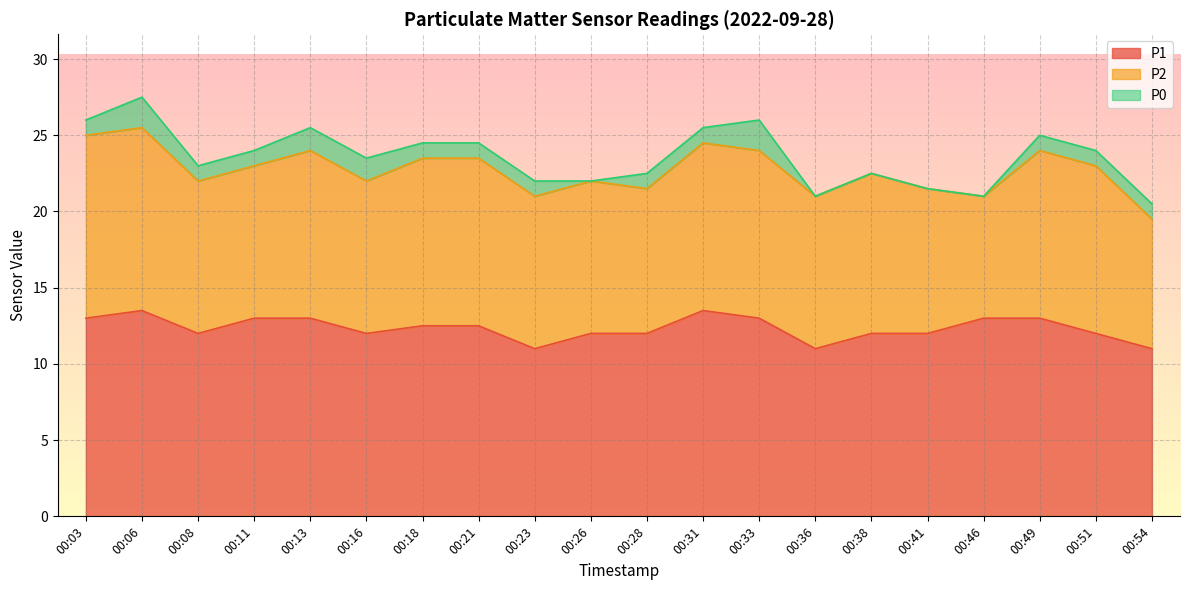

True or false: P2 and P1 intersect in this chart.

False